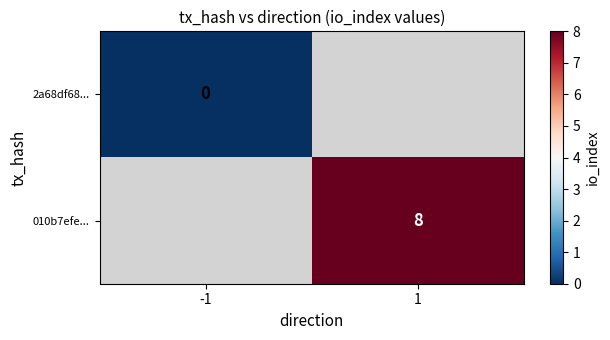

The 010b7efe... series shows 8 at 1. True or false?

True